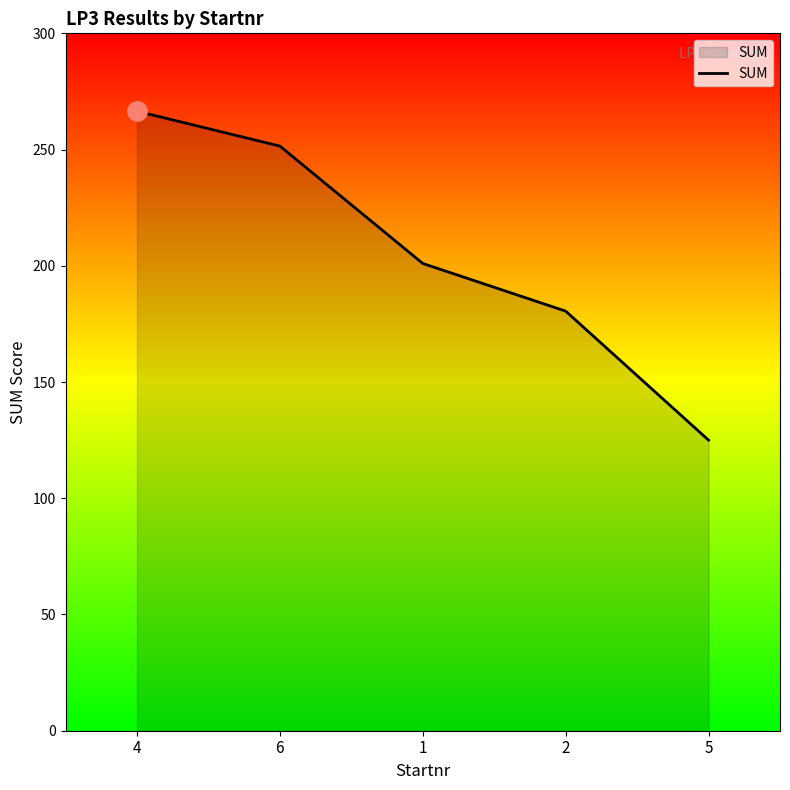

True or false: there are more than 1 points higher than both neighbors.

False